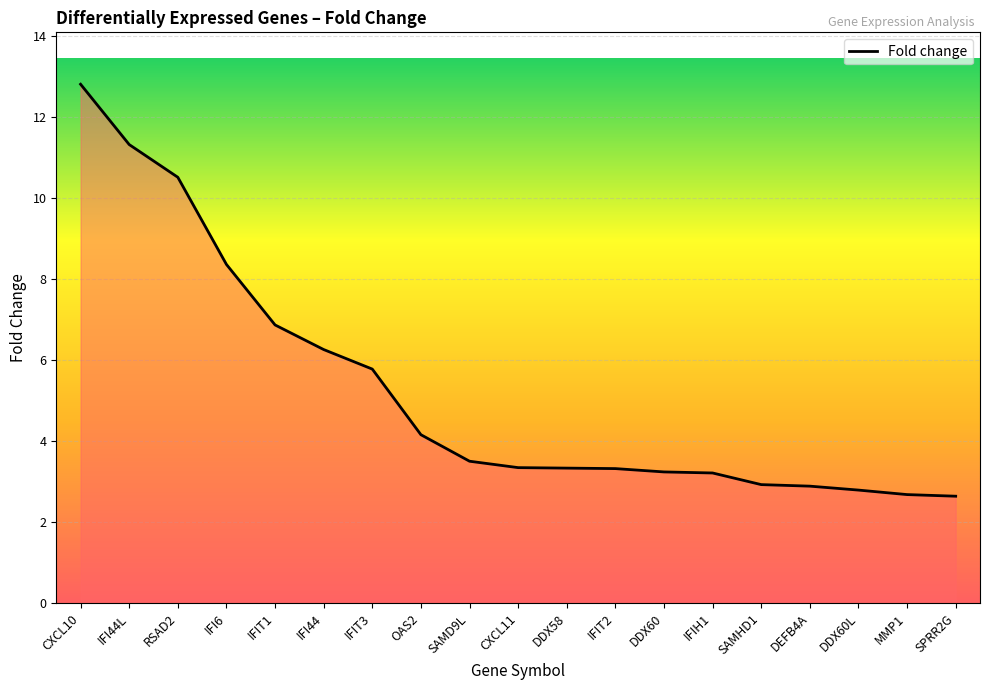

What is the sum of the values at SPRR2G and CXCL10?

15.4